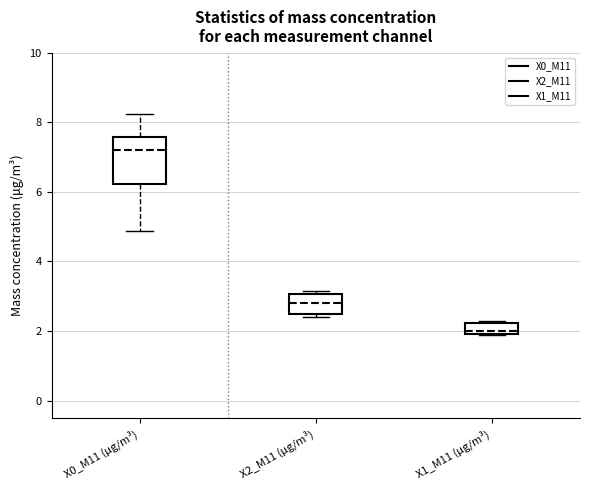

Which box is the tallest, from its lower edge to its upper edge?

X0_M11 (μg/m³)